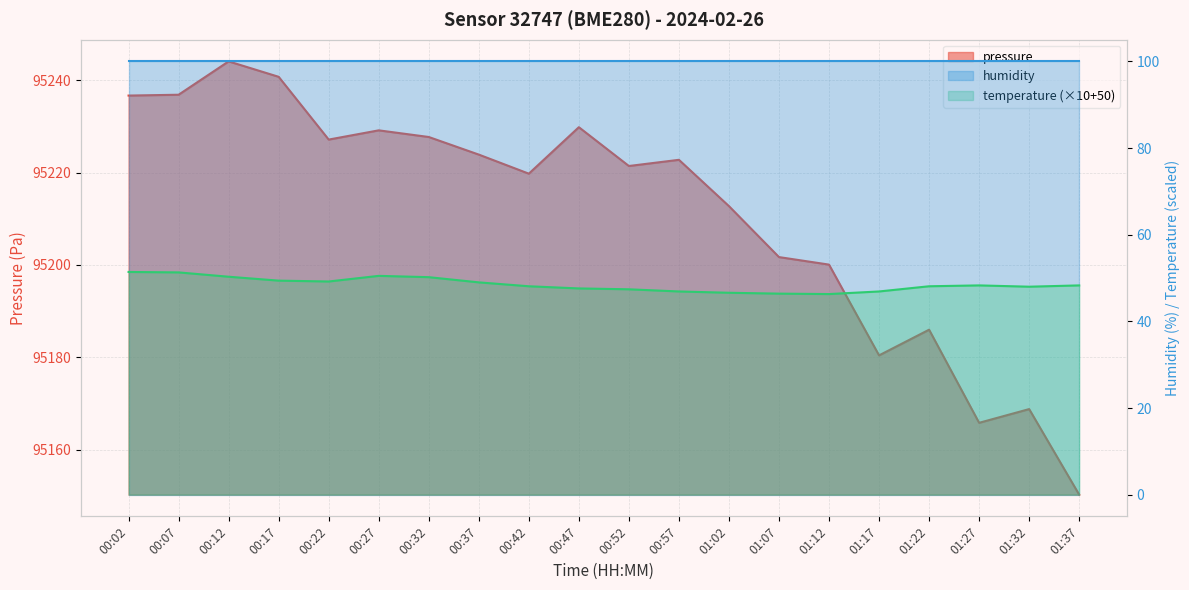

What is the value of the pressure point at the 8th from the left?

95223.9